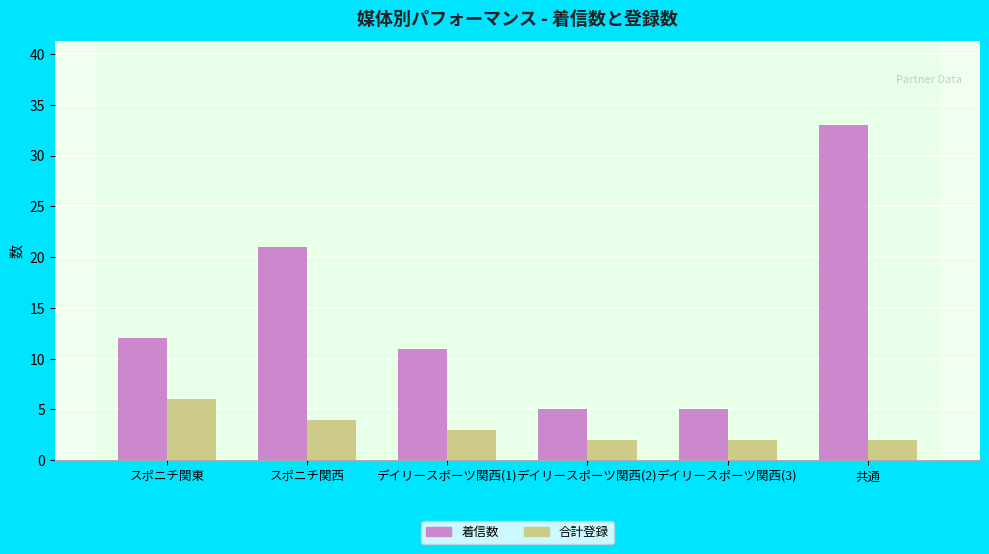

At which label does 合計登録 reach its peak?

スポニチ関東